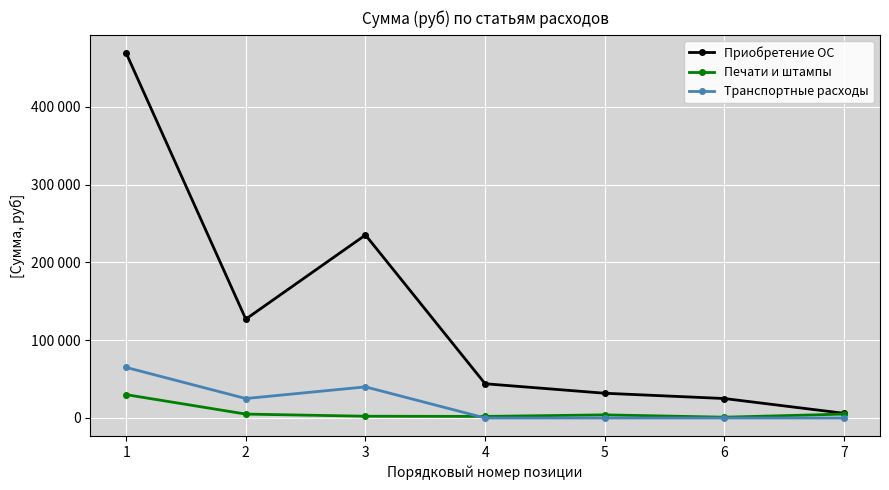

Between 3 and 7, which series saw the biggest shift?

Приобретение ОС